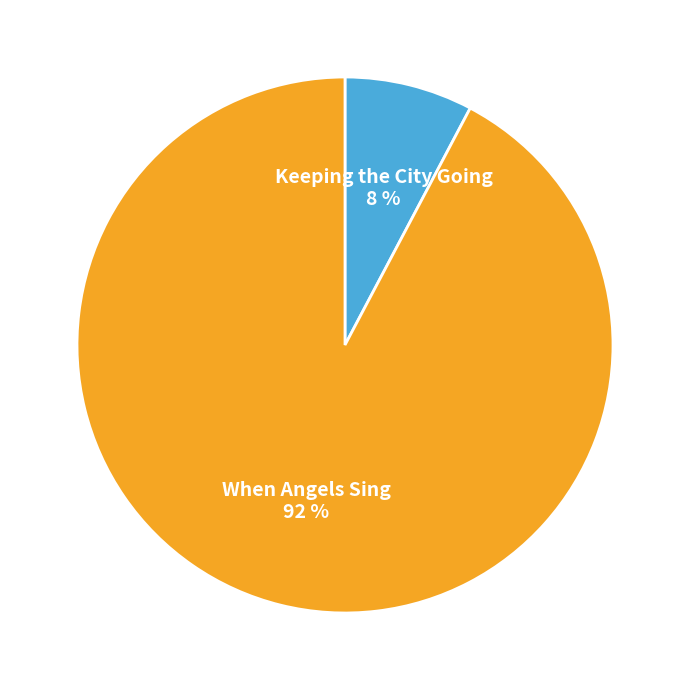

Do Keeping the City Going and When Angels Sing together represent more than half of the pie?

Yes